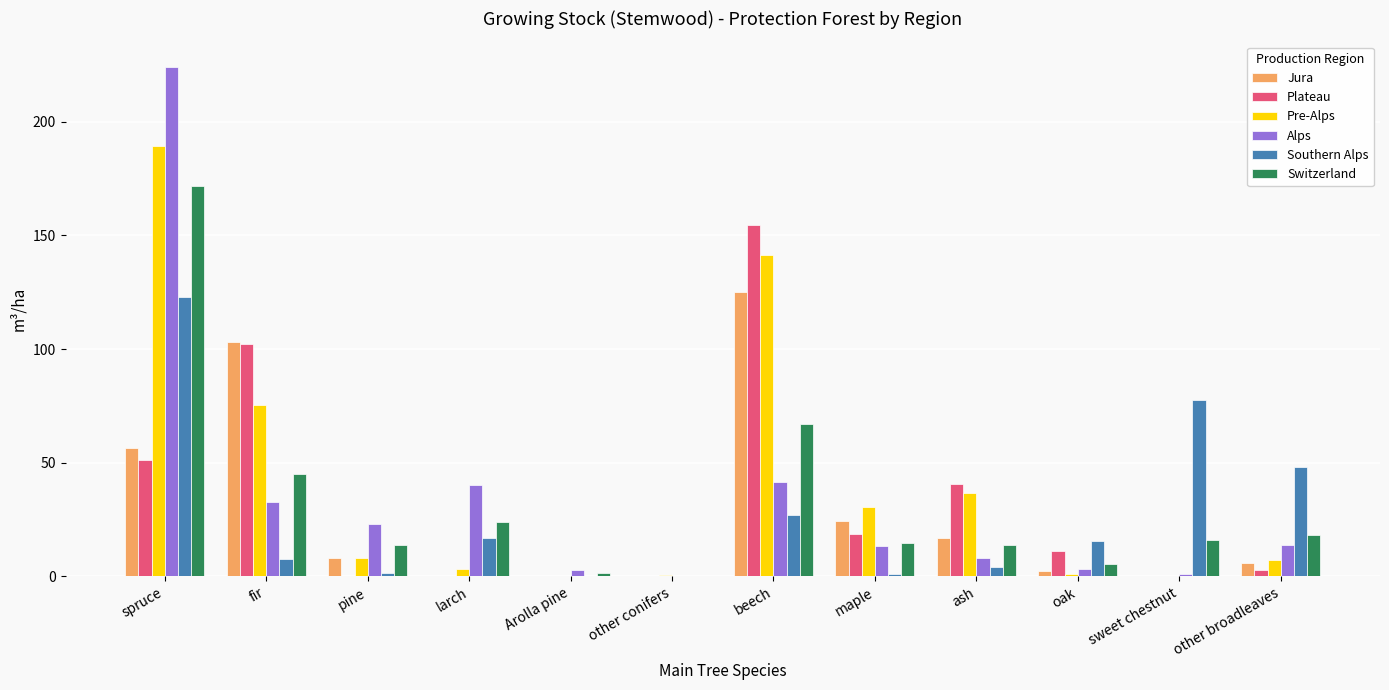

What value does the Alps series have at spruce?

224.1